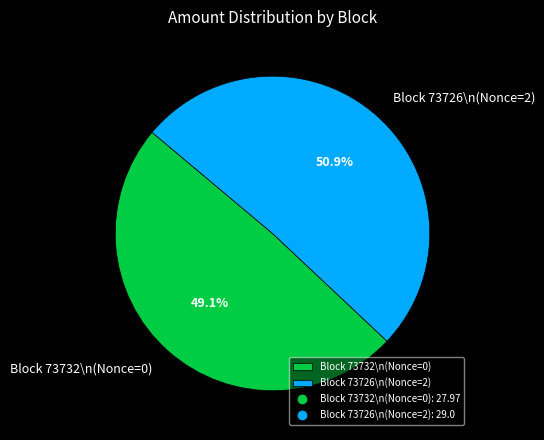

Does Block 73726\n(Nonce=2) account for over 50% of the chart?

Yes